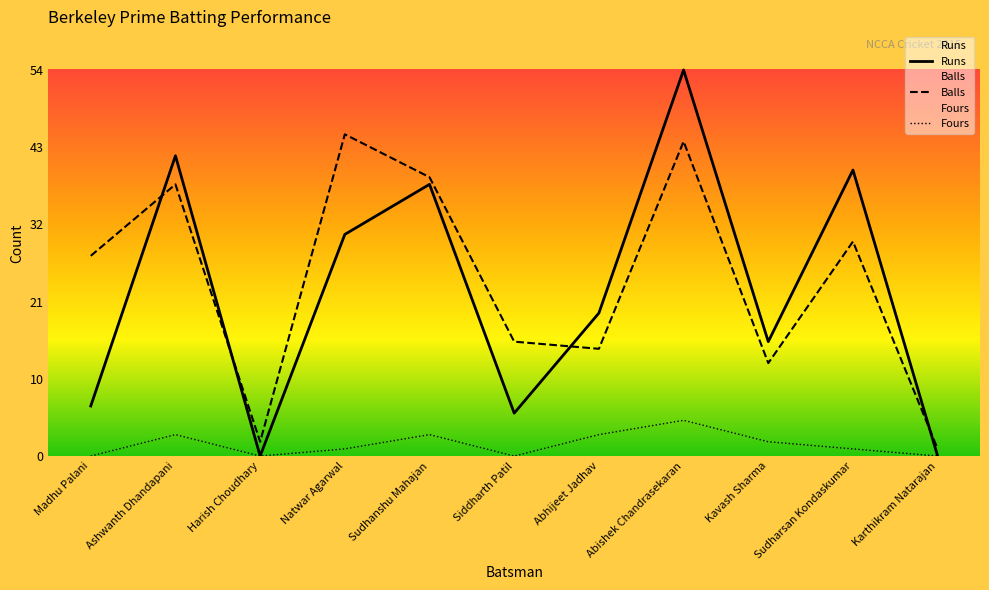

Reading left to right, what are all the values shown in this chart?

Runs: Madhu Palani=7	Ashwanth Dhandapani=42	Harish Choudhary=0	Natwar Agarwal=31	Sudhanshu Mahajan=38	Siddharth Patil=6	Abhijeet Jadhav=20	Abishek Chandrasekaran=54	Kavash Sharma=16	Sudharsan Kondaskumar=40	Karthikram Natarajan=0
Balls: Madhu Palani=28	Ashwanth Dhandapani=38	Harish Choudhary=2	Natwar Agarwal=45	Sudhanshu Mahajan=39	Siddharth Patil=16	Abhijeet Jadhav=15	Abishek Chandrasekaran=44	Kavash Sharma=13	Sudharsan Kondaskumar=30	Karthikram Natarajan=1
Fours: Madhu Palani=0	Ashwanth Dhandapani=3	Harish Choudhary=0	Natwar Agarwal=1	Sudhanshu Mahajan=3	Siddharth Patil=0	Abhijeet Jadhav=3	Abishek Chandrasekaran=5	Kavash Sharma=2	Sudharsan Kondaskumar=1	Karthikram Natarajan=0